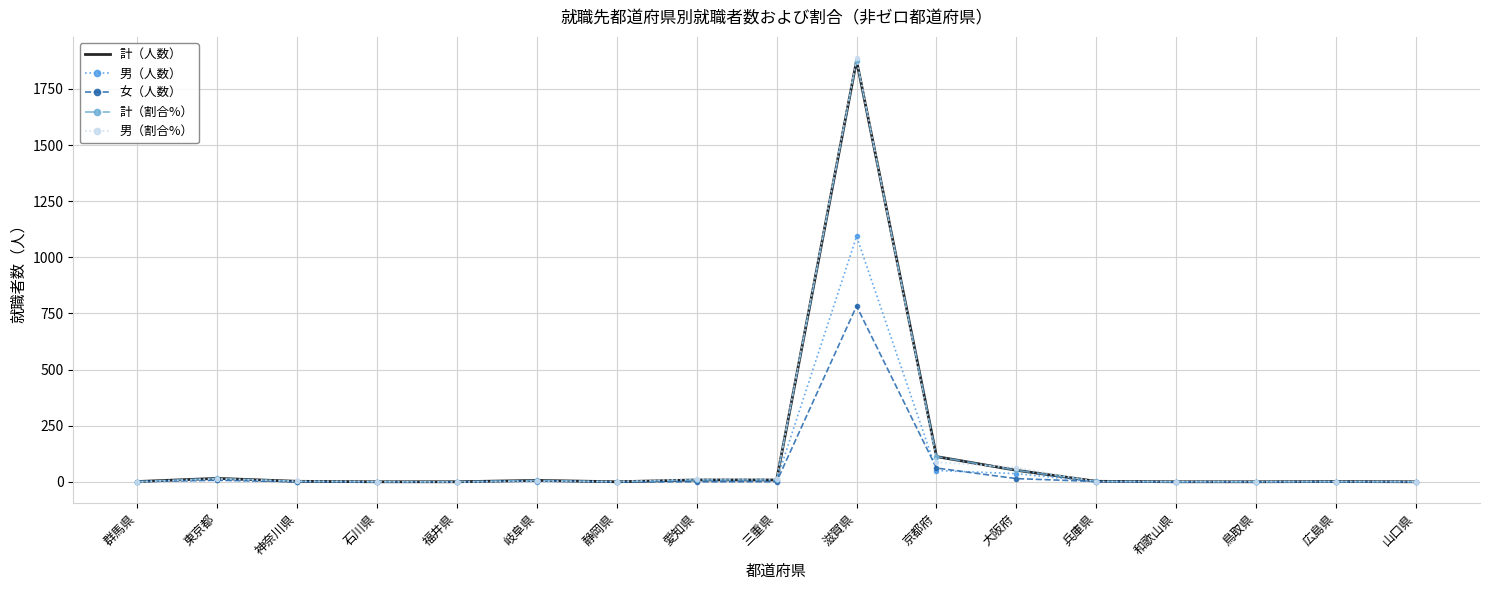

Is the value of 男（割合%） at 石川県 greater than the value of 女（人数） at 滋賀県?

No